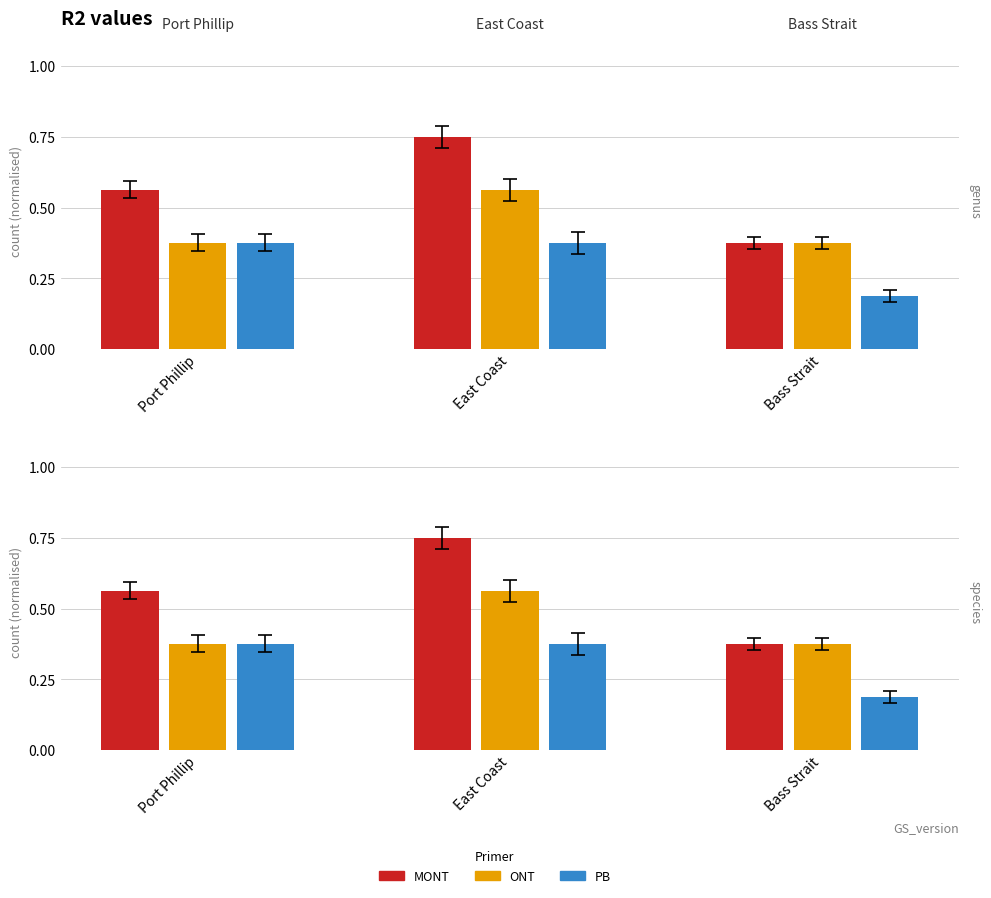

Between Port Phillip and Bass Strait, which series saw the biggest shift?

MONT